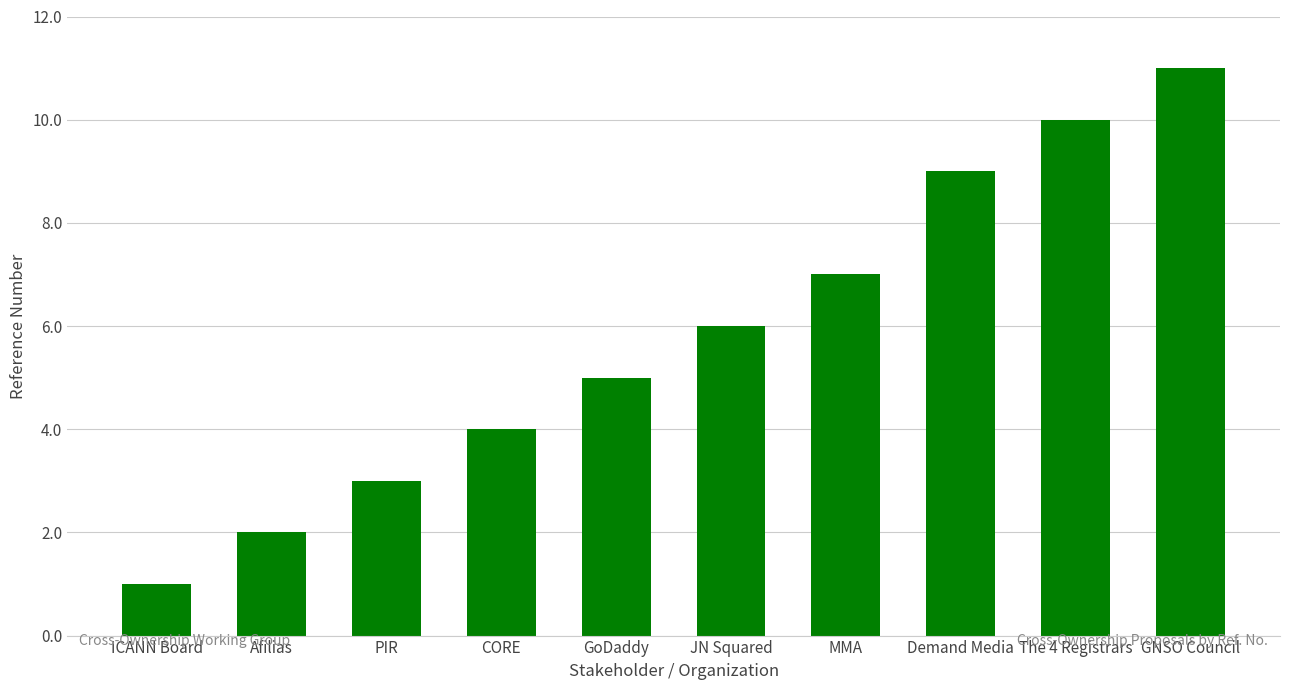

The chart shows a value of 7 at MMA. True or false?

True